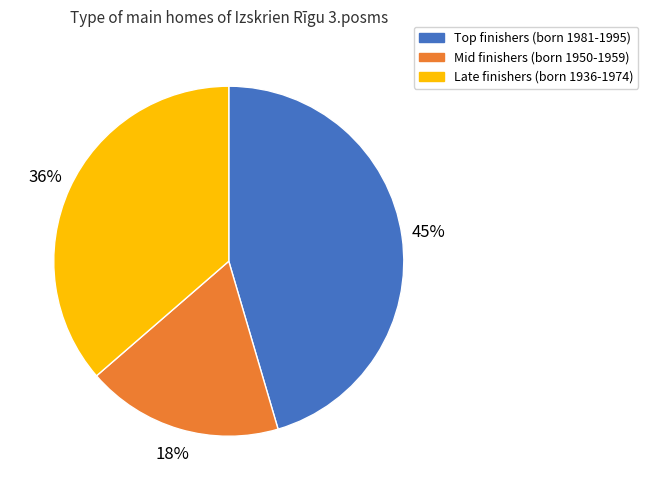

To the nearest percent, what is the average slice percentage?

33%